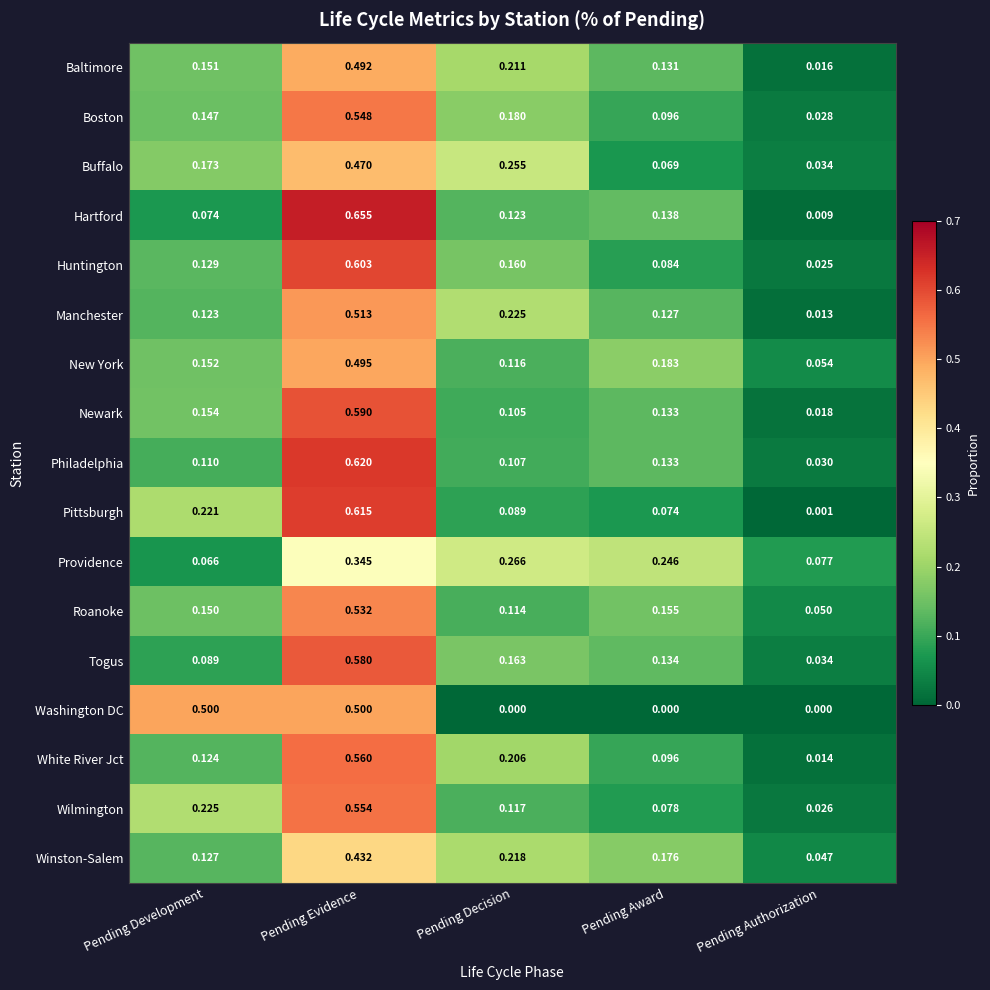

How many distinct data groups are displayed?

17